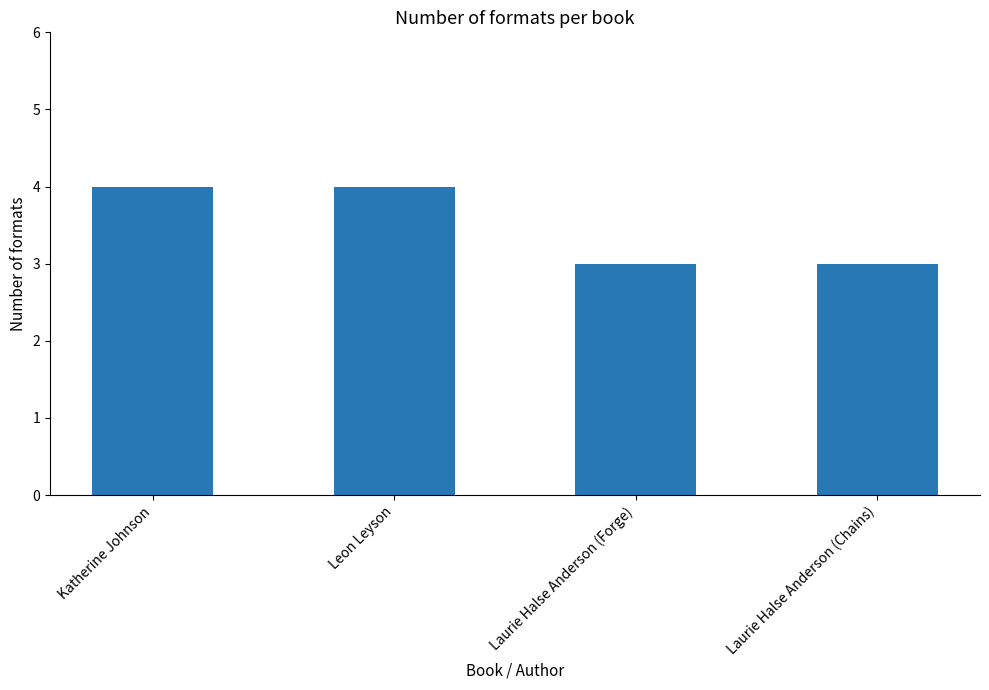

What position from the right is Laurie Halse Anderson (Forge)?

2